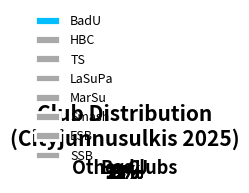

The Smash slice represents 4% of the pie. True or false?

False